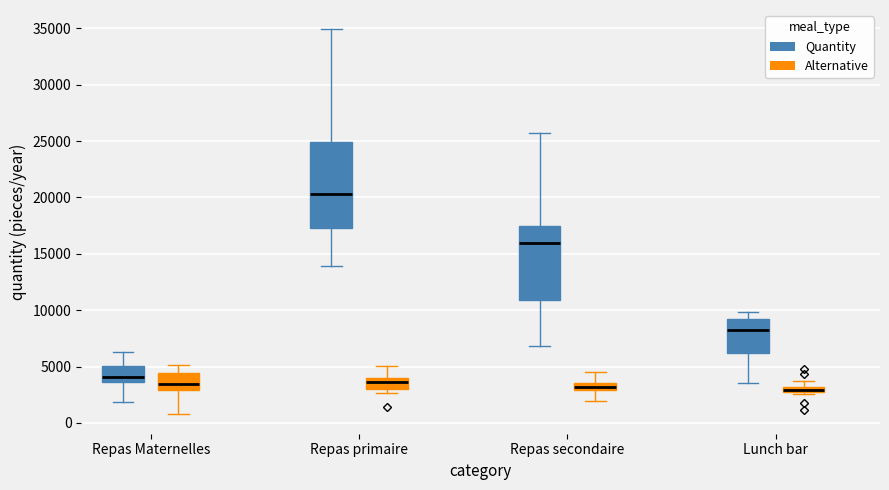

Which box has the highest median line?

Repas primaire (Quantity)